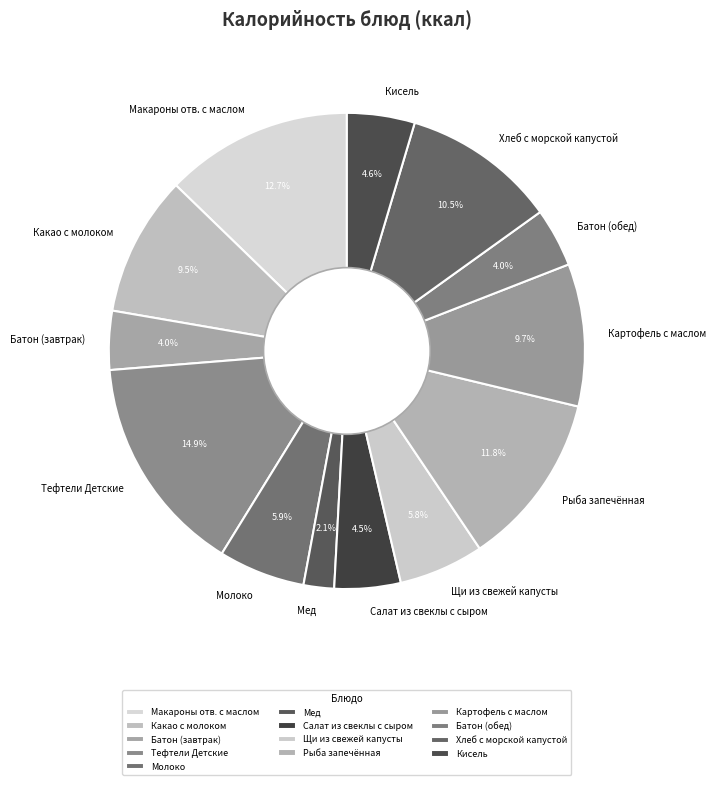

Is there any slice that represents more than half of the pie?

No